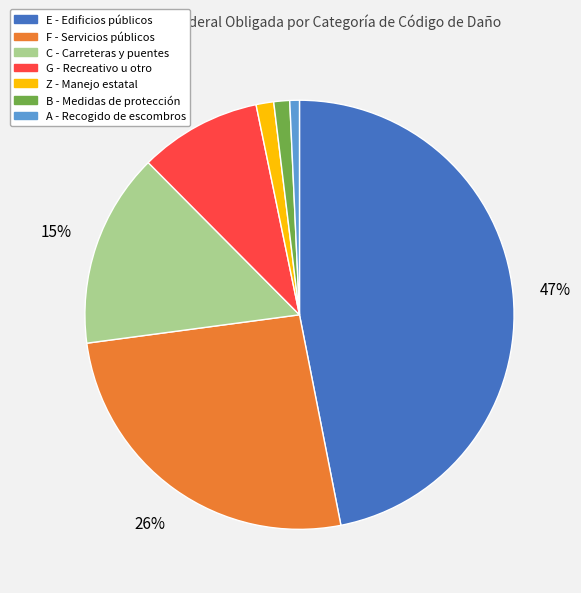

To the nearest percent, what is the average slice percentage?

14%